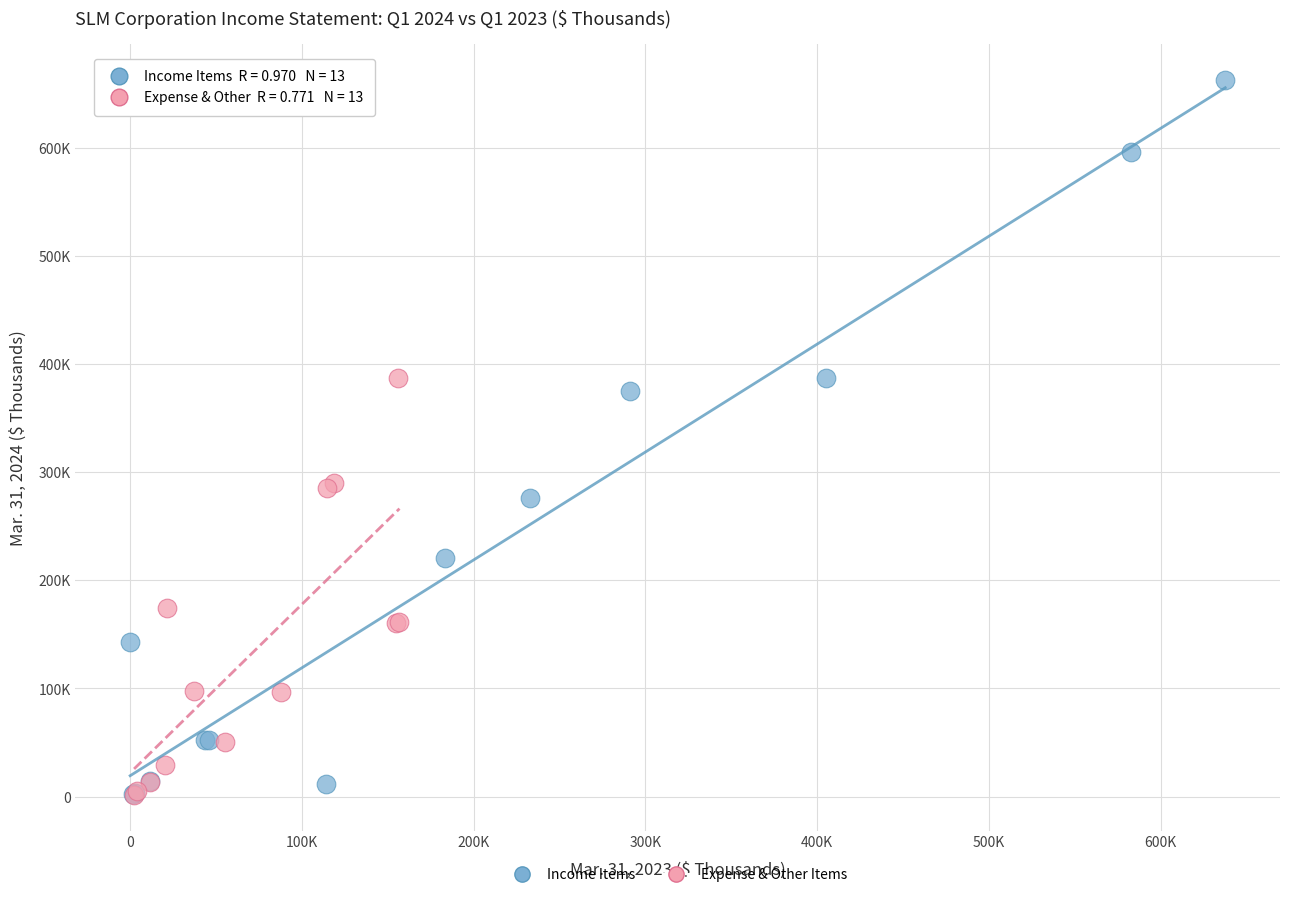

Which series has the widest spread of Y values?

Income Items